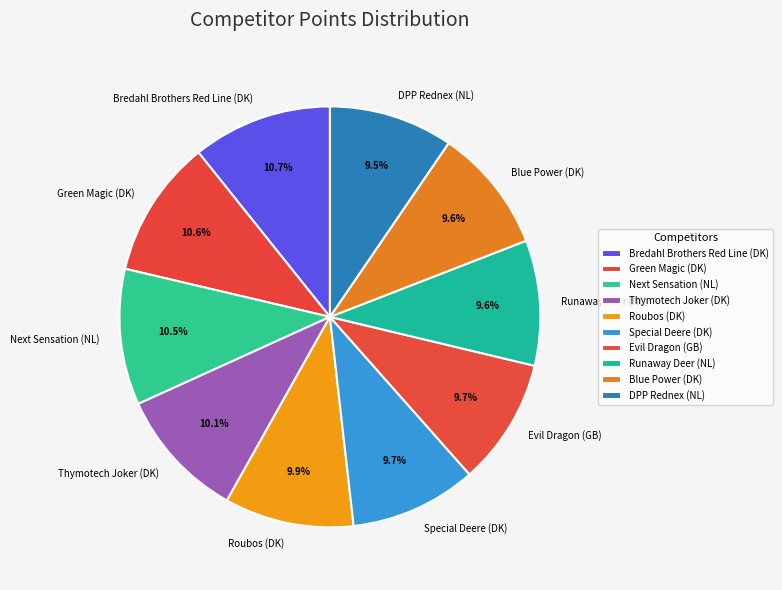

Count the number of slices in the pie.

10